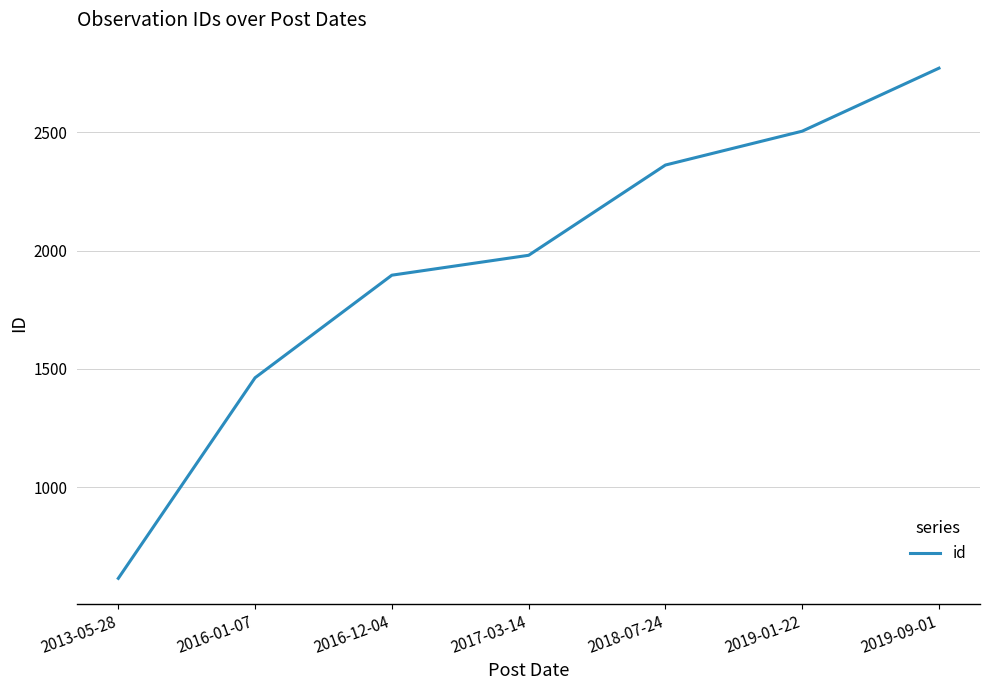

Where is the data nearest to the value 1693?

2016-12-04